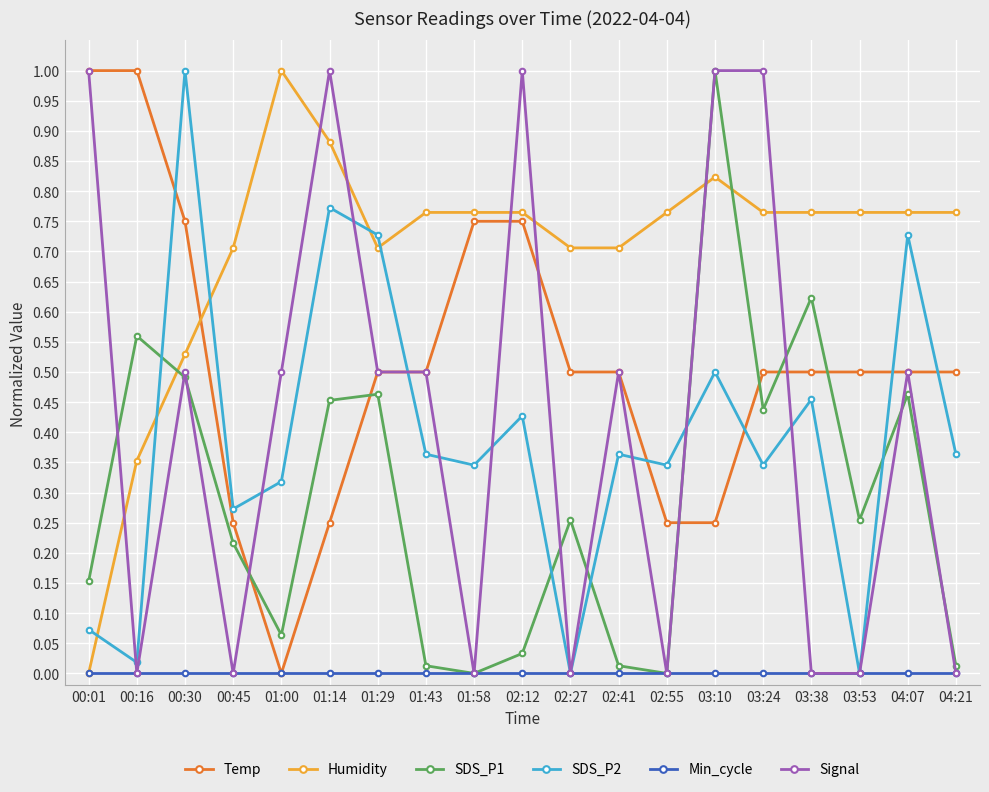

How many distinct data groups are displayed?

6